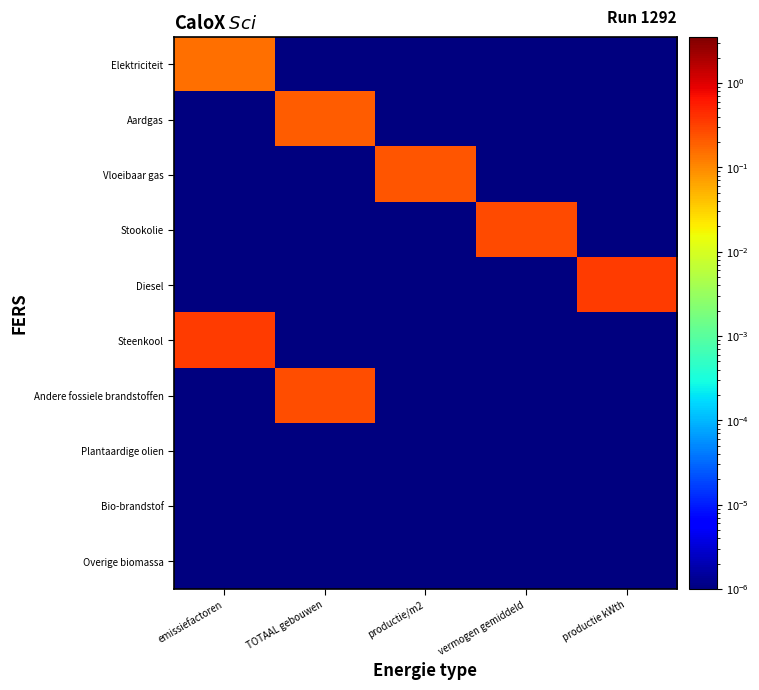

At productie kWth, list the series in order from largest to smallest.

Diesel, Elektriciteit, Aardgas, Vloeibaar gas, Stookolie, Steenkool, Andere fossiele brandstoffen, Plantaardige olien, Bio-brandstof, Overige biomassa